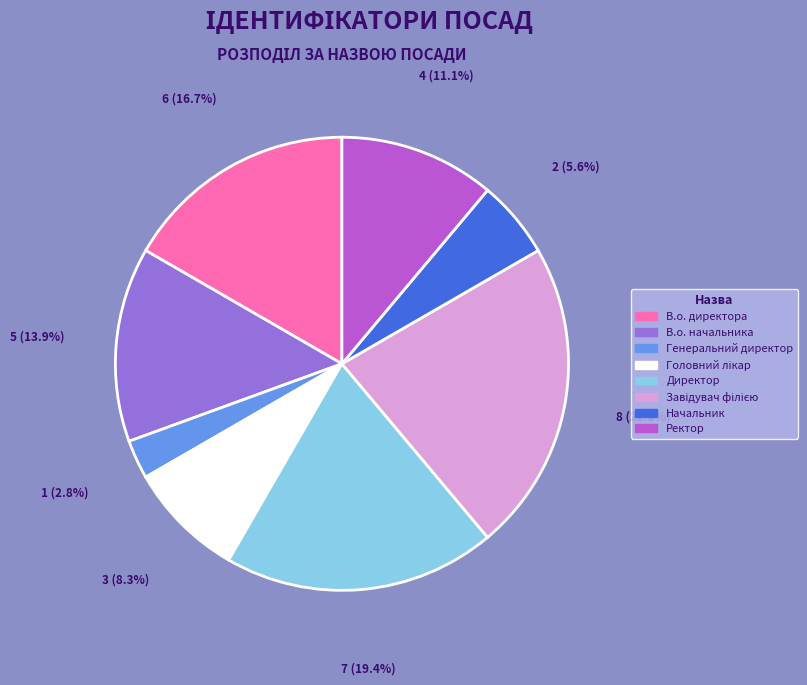

What percentage is NOT represented by Генеральний директор?

97.2%